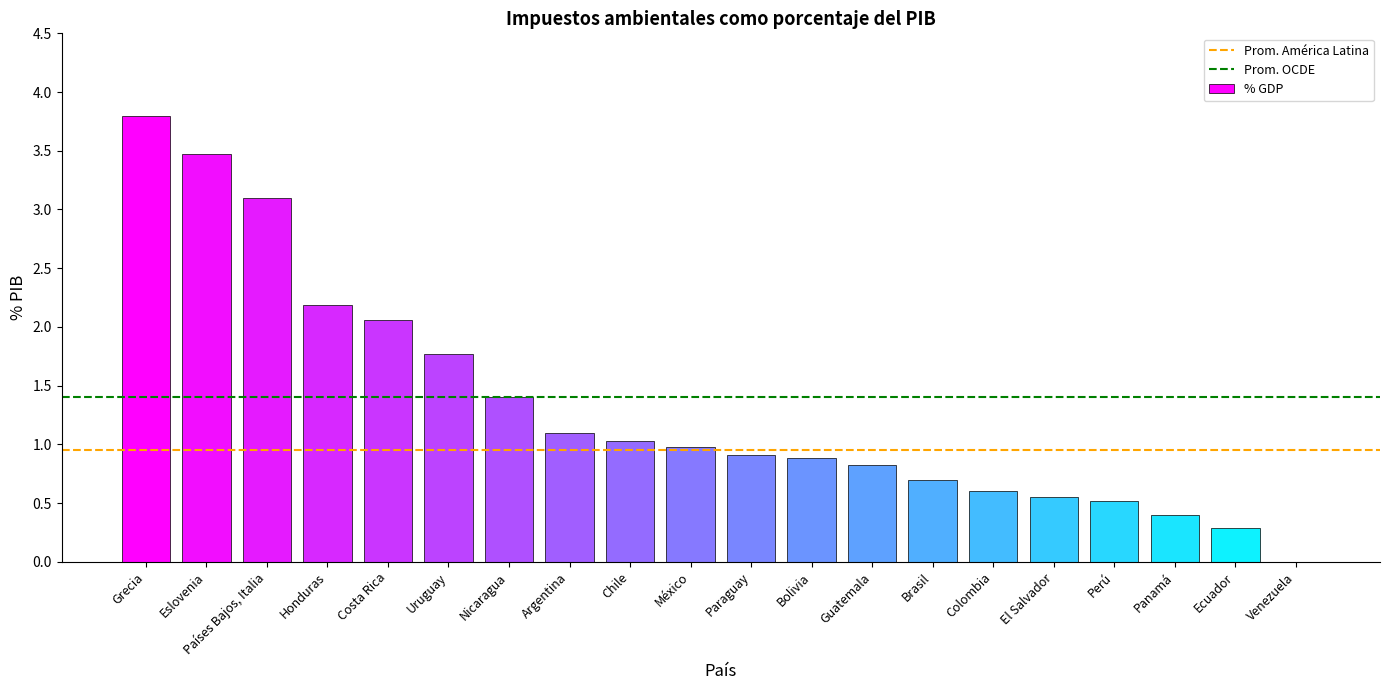

Between Países Bajos, Italia and Panamá, which is larger?

Países Bajos, Italia